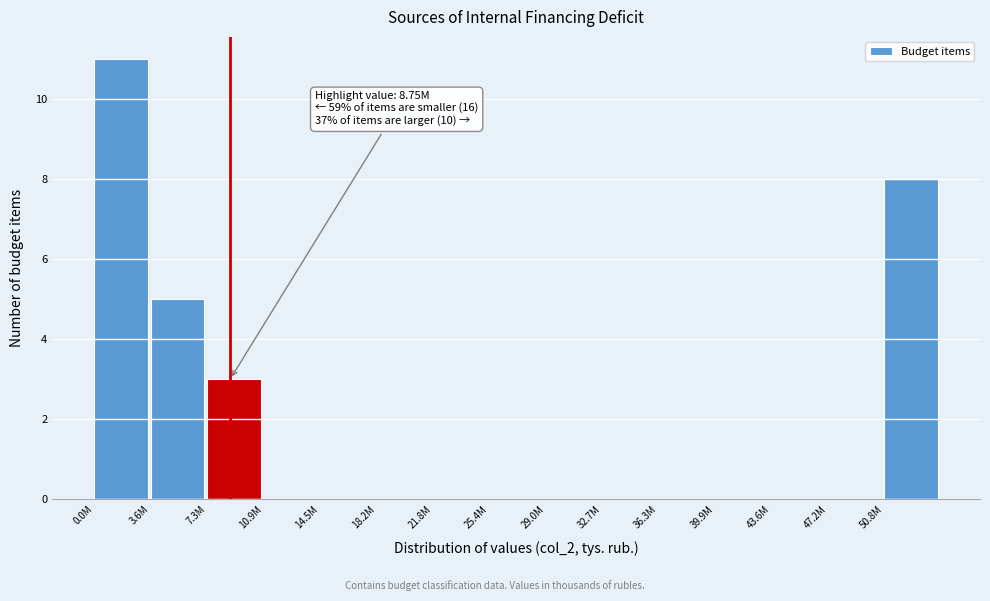

Reading left to right, extract all data points from this chart.

0.0M=11	3.6M=5	7.3M=3	10.9M=0	14.5M=0	18.2M=0	21.8M=0	25.4M=0	29.0M=0	32.7M=0	36.3M=0	39.9M=0	43.6M=0	47.2M=0	50.8M=8